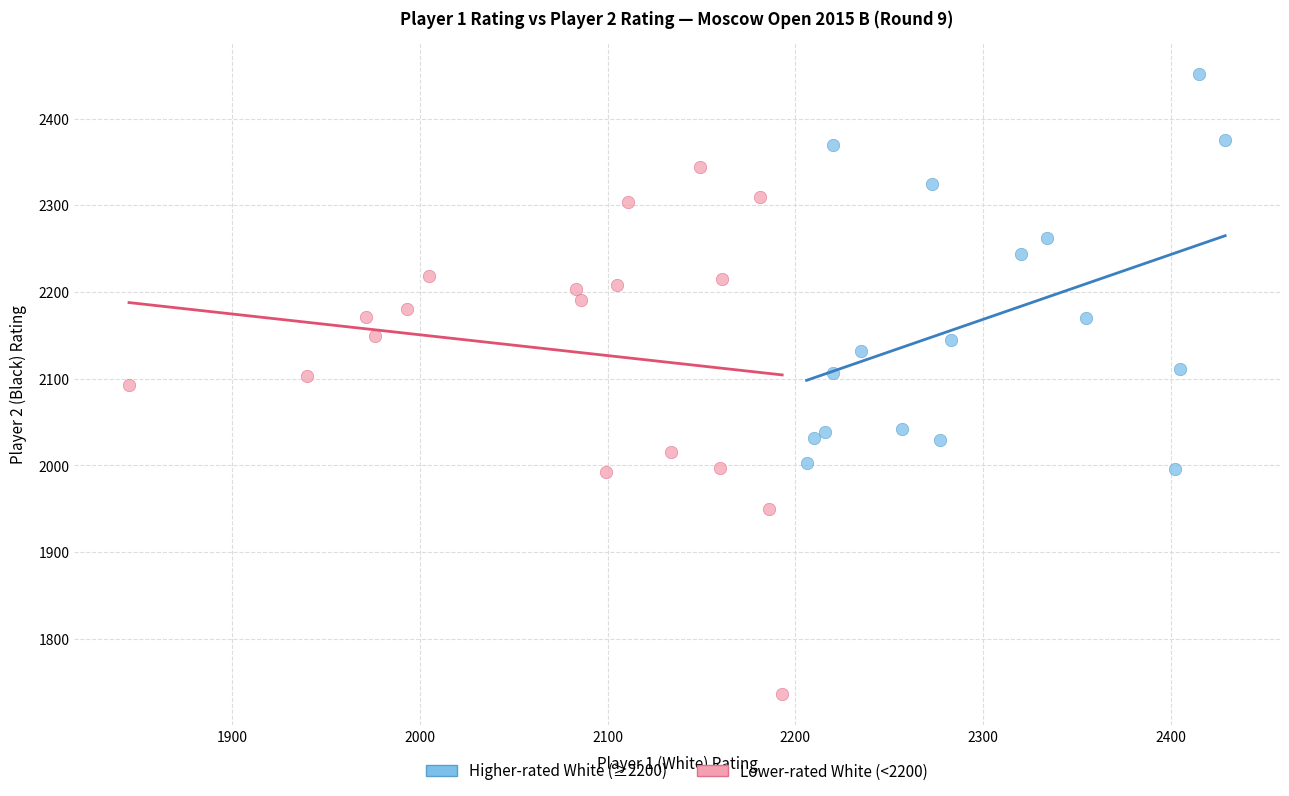

Which series has the widest spread of Y values?

Lower-rated White (<2200)